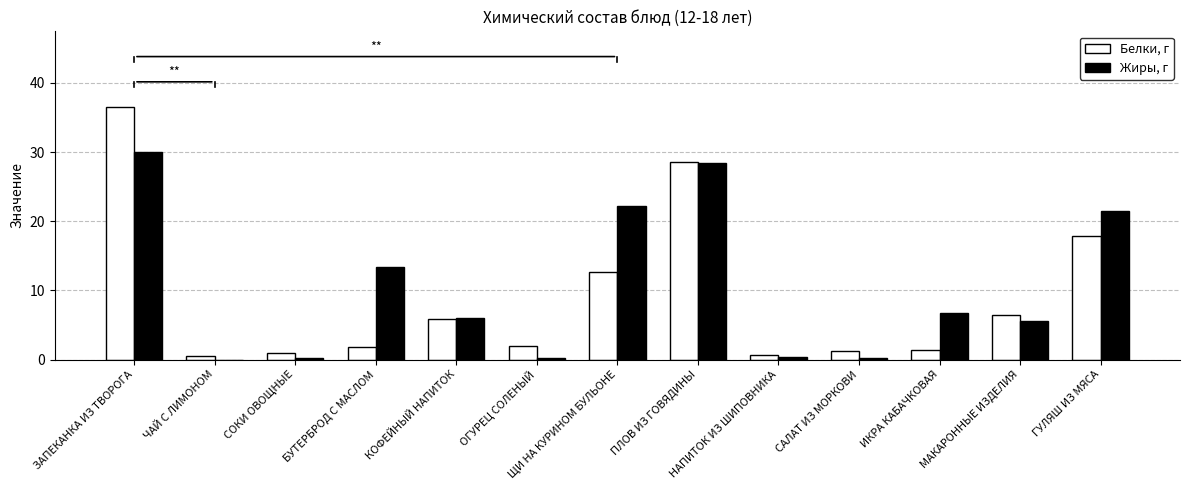

What is the sum of all Жиры, г values?

134.7